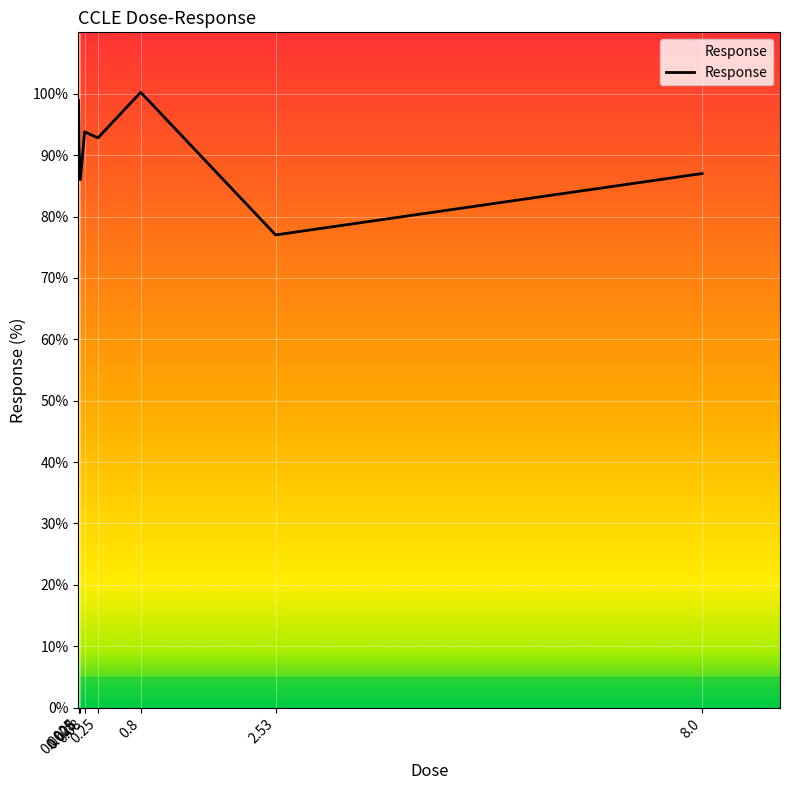

What is the change in value from 0.025 to 8.0?

+1.0